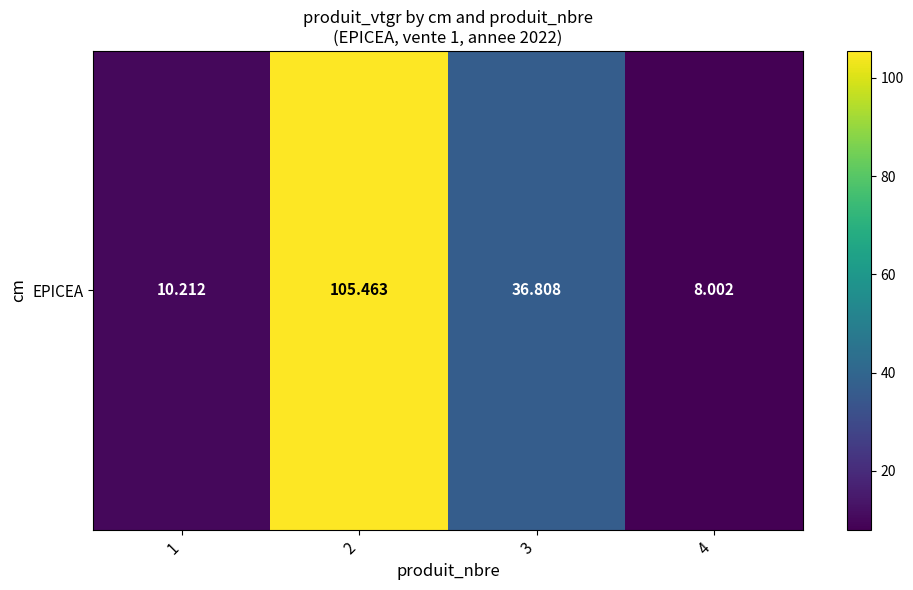

True or false: the data shows 6.9 at 1.

False